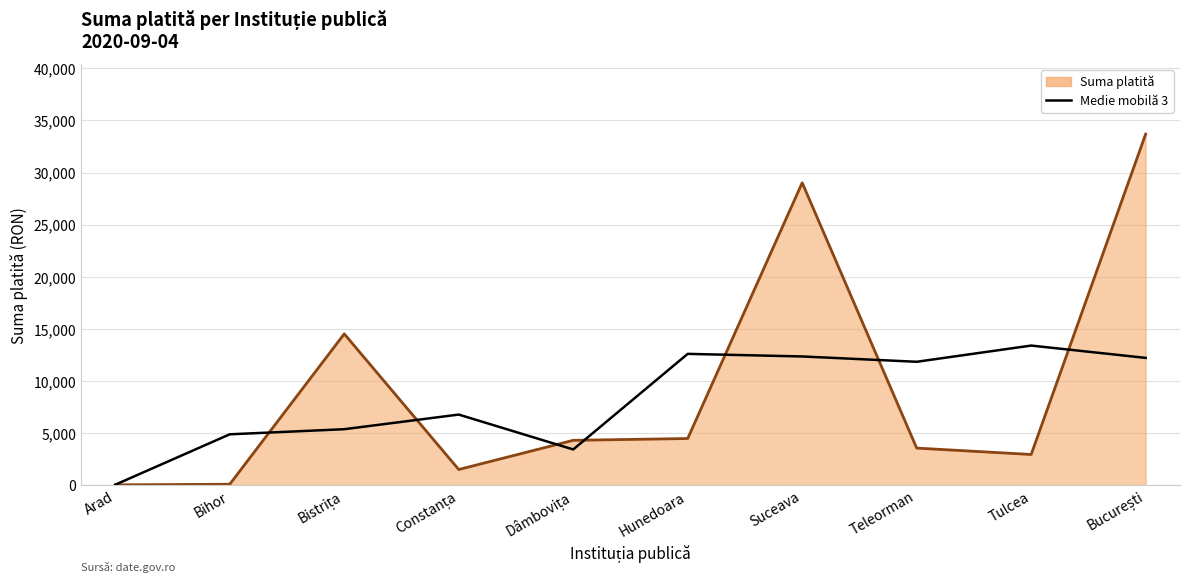

At which label does Suma platită (linie) reach its minimum?

Arad